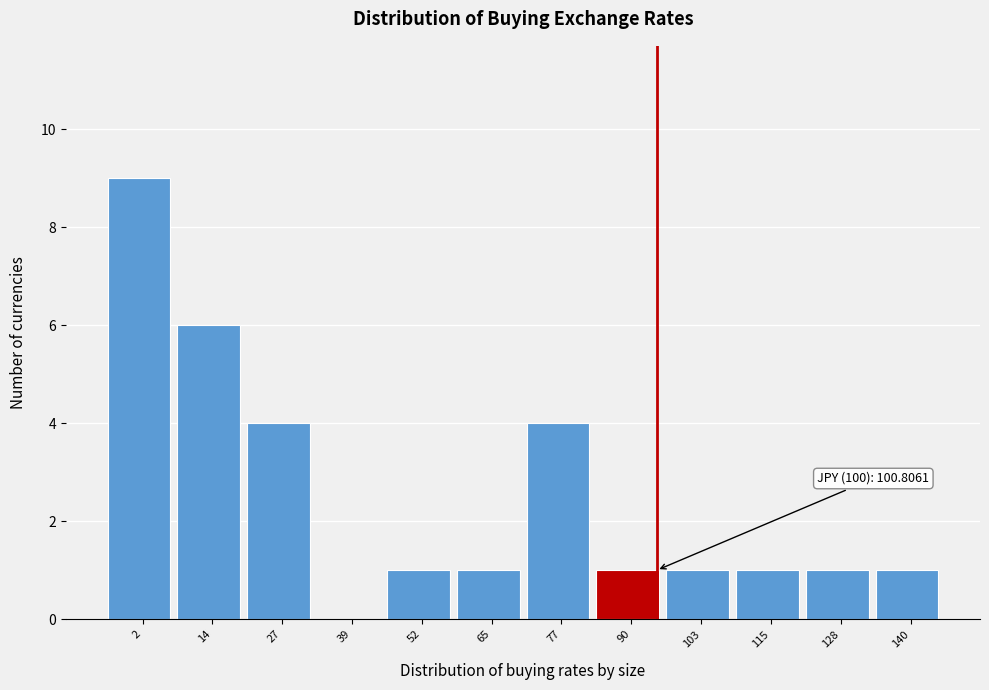

Reading right to left, transcribe all the data shown in this chart.

140=1	128=1	115=1	103=1	90=1	77=4	65=1	52=1	39=0	27=4	14=6	2=9